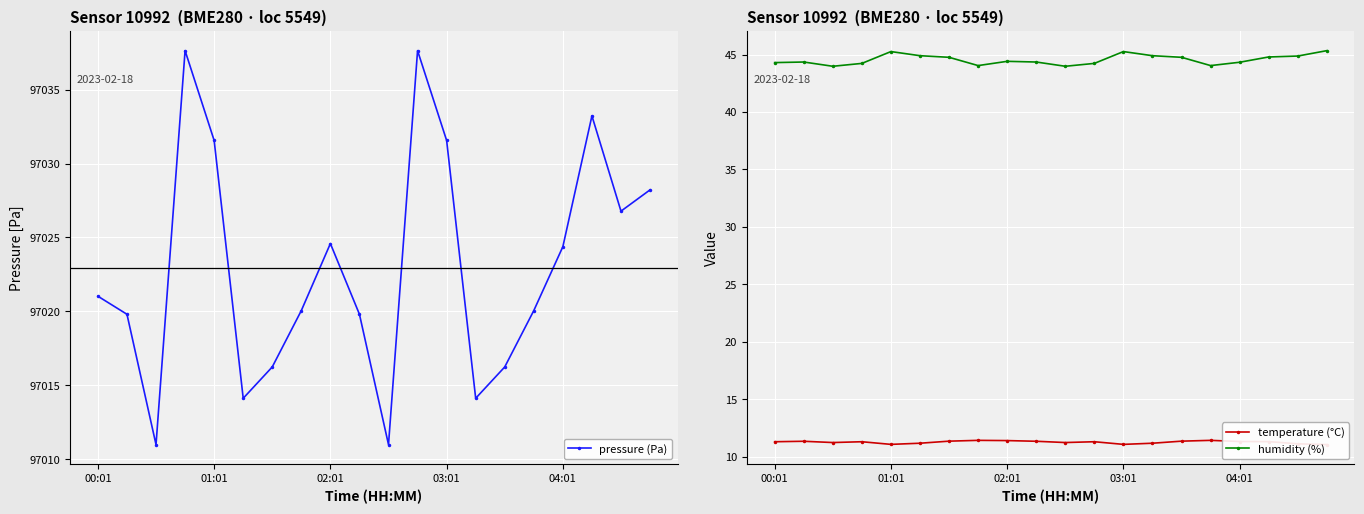

True or false: humidity (%) has more than 2 interior local peaks.

True